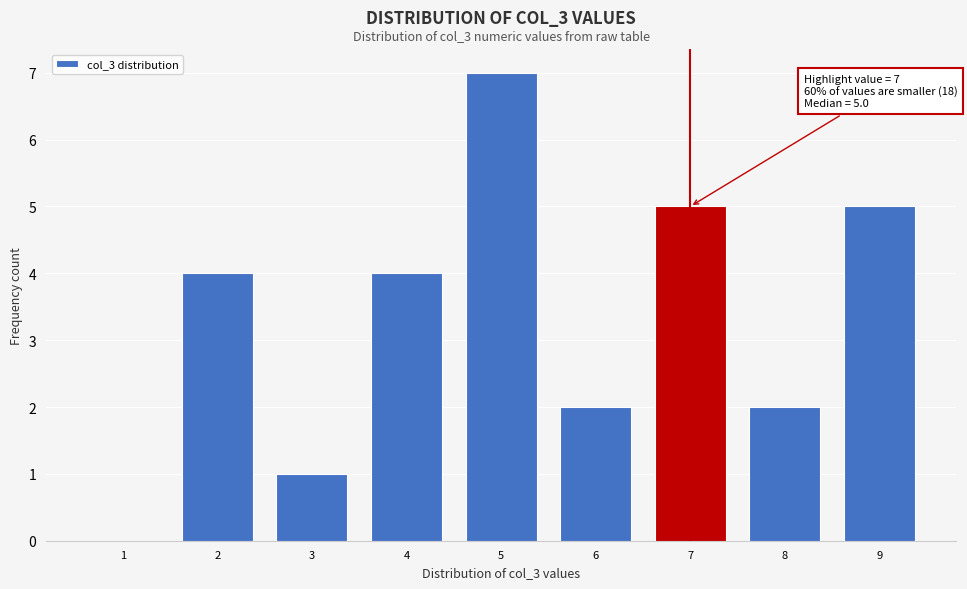

Over which range of the x-axis is the bar tallest?

4.5 to 5.5